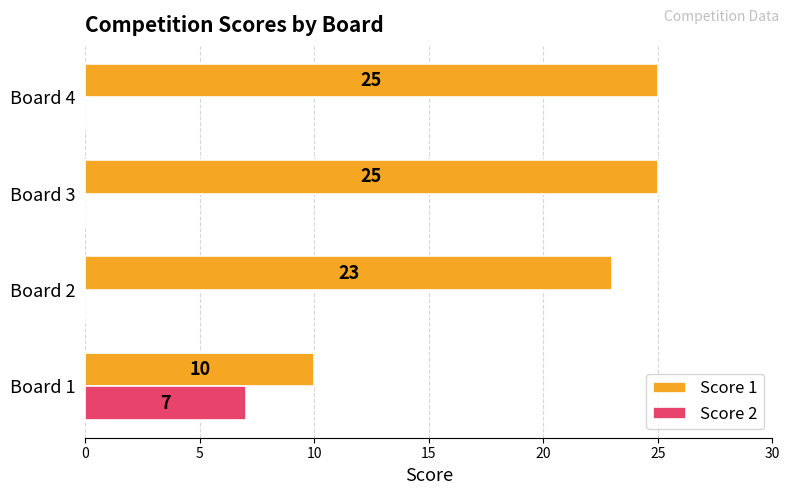

What is the total value across all series at Board 3?

25